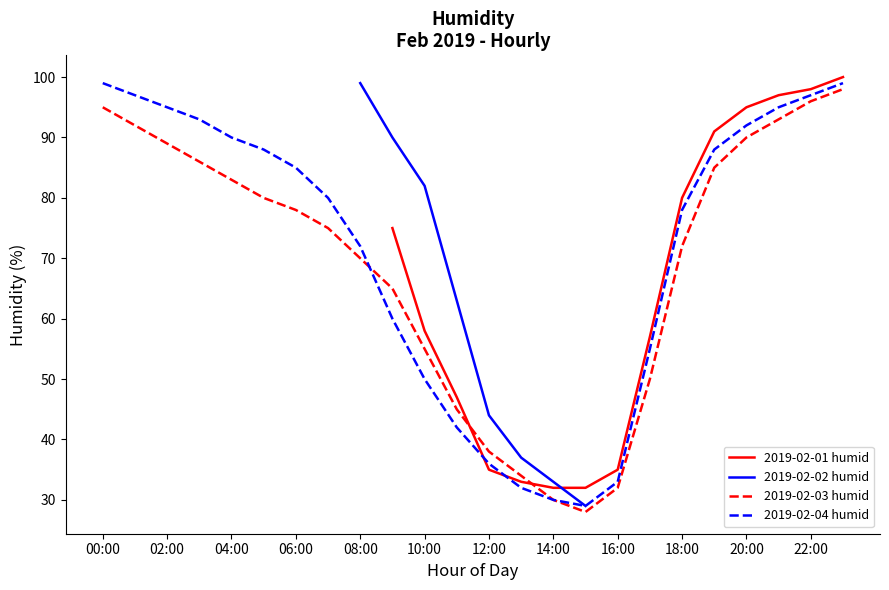

Which category has the lowest value in the 2019-02-04 humid series?

15